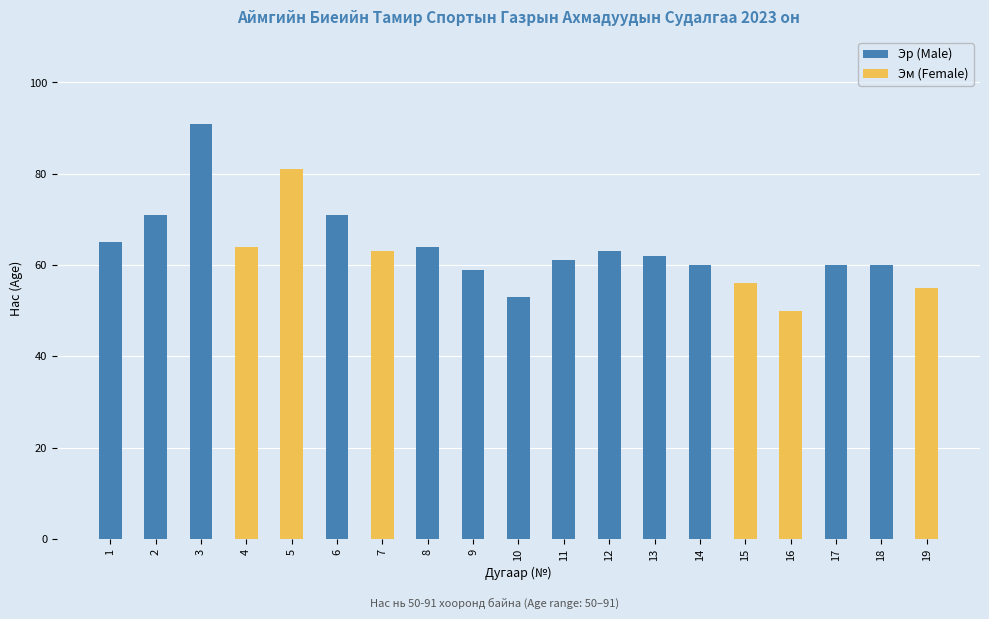

What is the sum of the Эр (Male) values at 6 and 14?

131